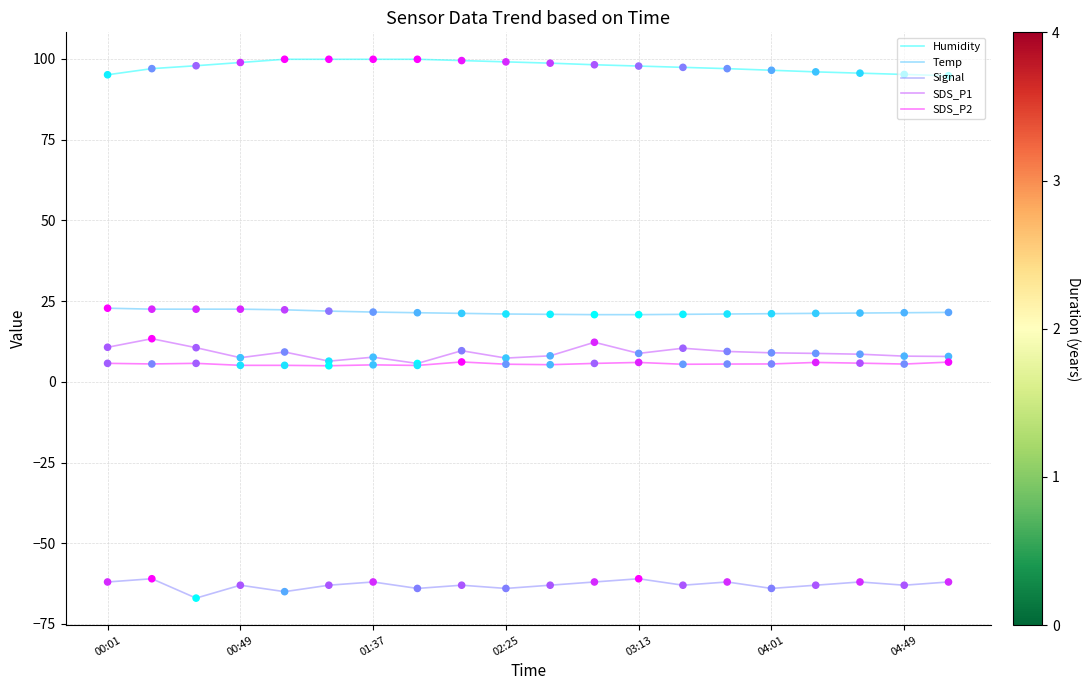

Which series has the largest total across all categories?

Humidity